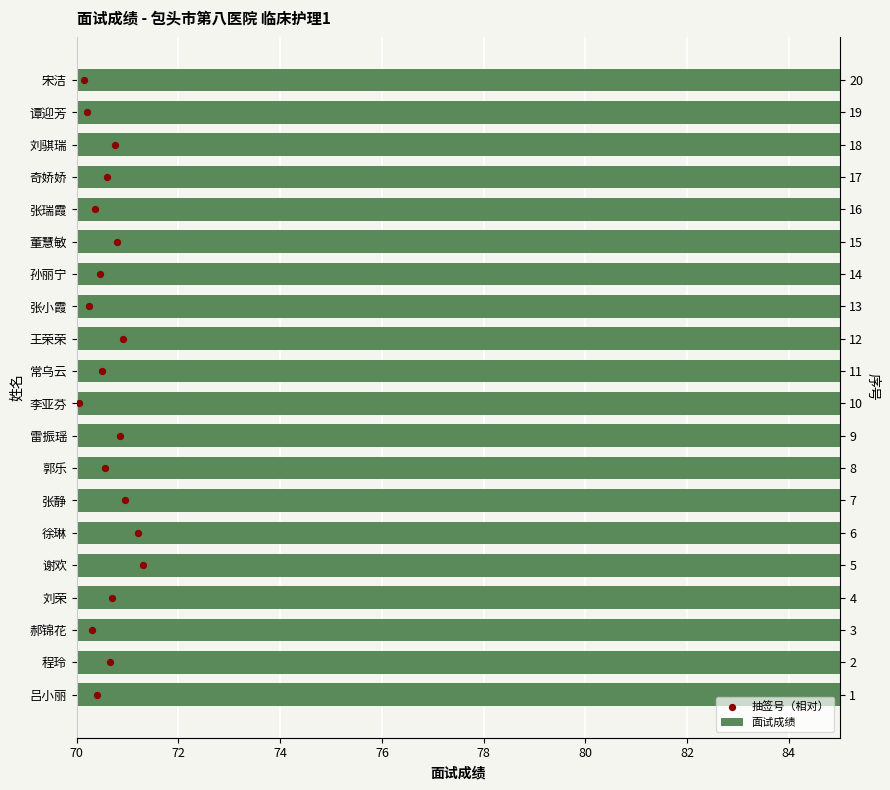

Which series has the largest total across all categories?

面试成绩